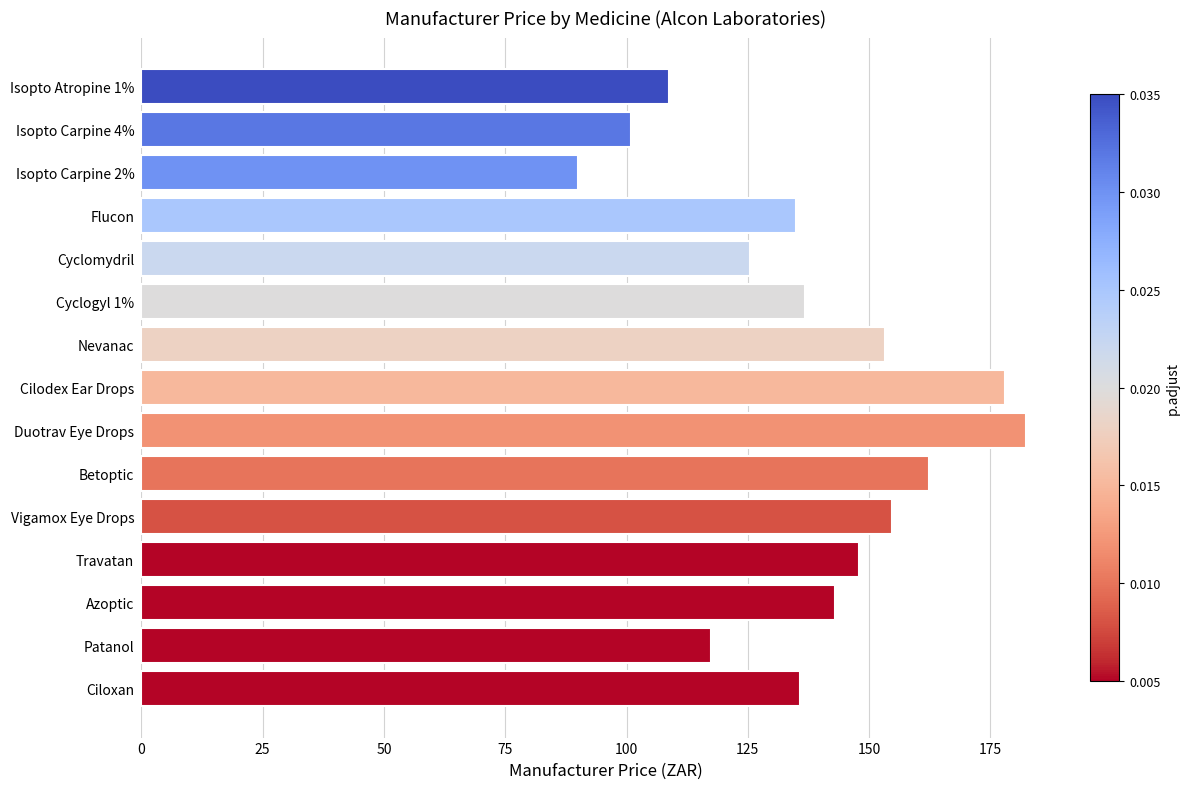

Read the value at Cilodex Ear Drops.

178.1